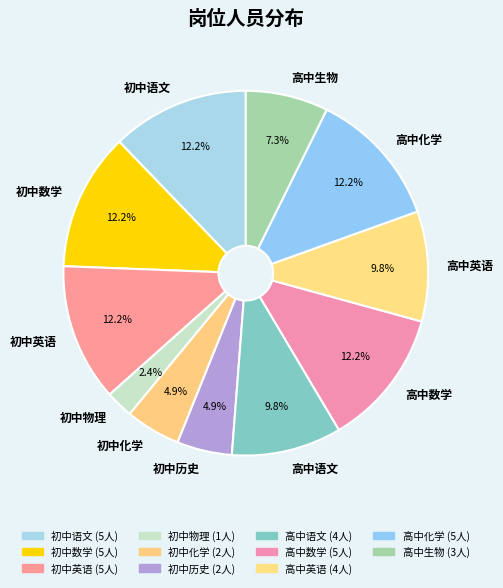

Is it true that 高中英语 is 2% of the pie?

False